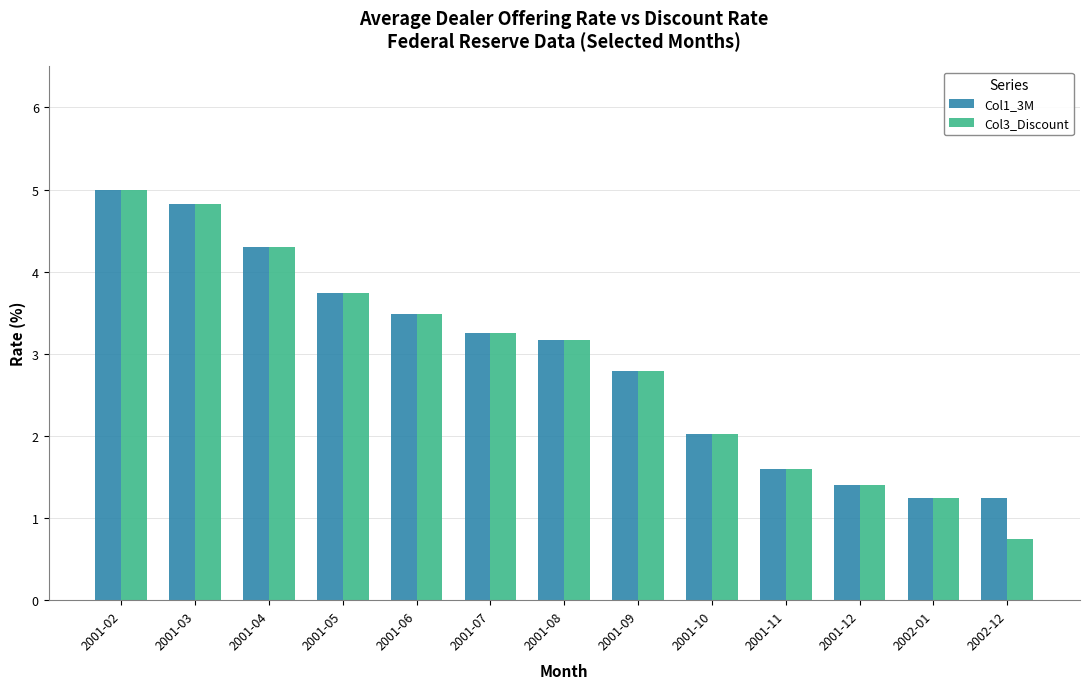

What is the total value across all series at 2001-05?

7.5